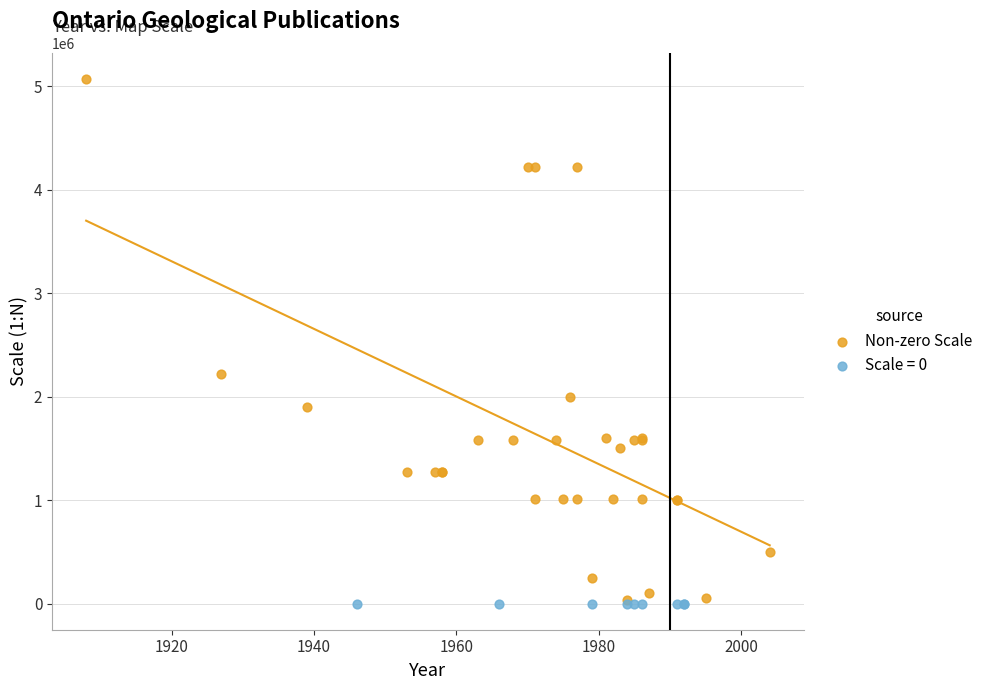

Which series reaches the maximum Y coordinate?

Non-zero Scale